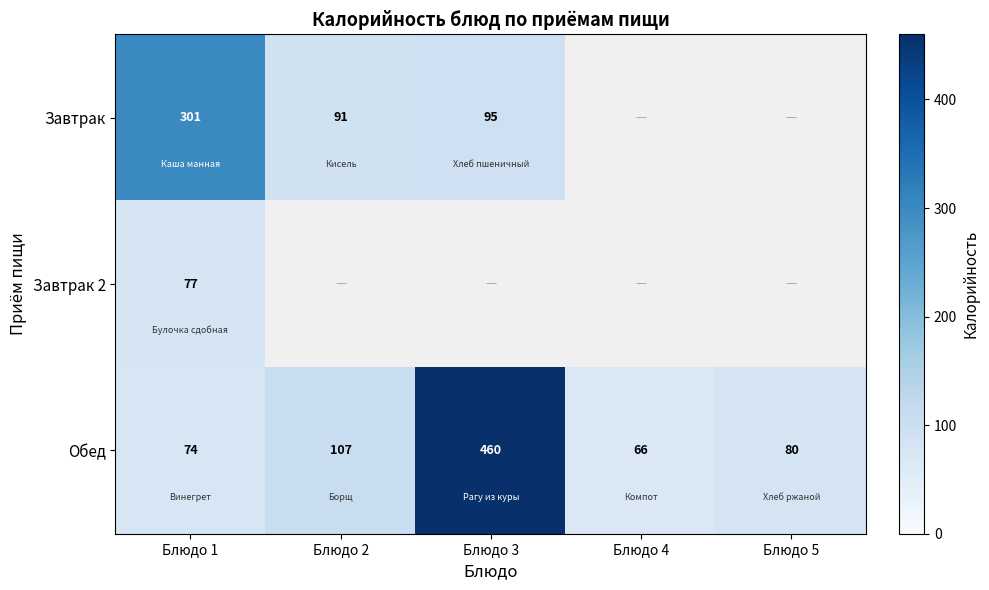

What is the sum of all Обед values?

787